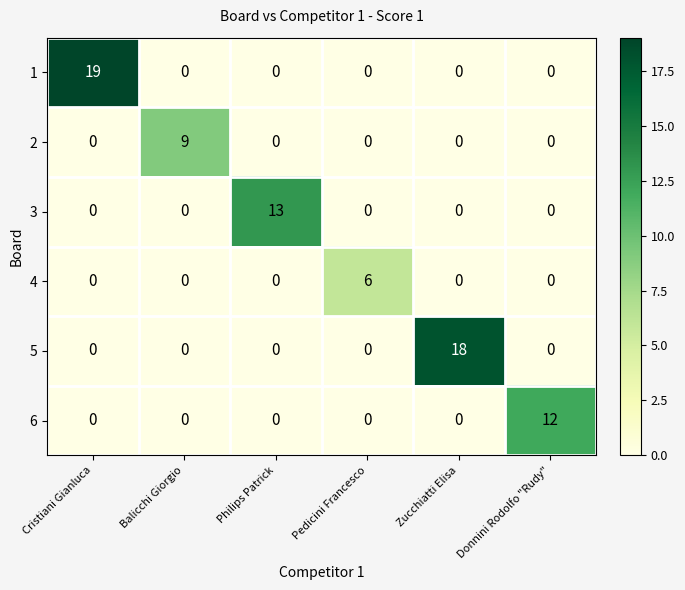

True or false: 2 has a value of 0 at Zucchiatti Elisa.

True